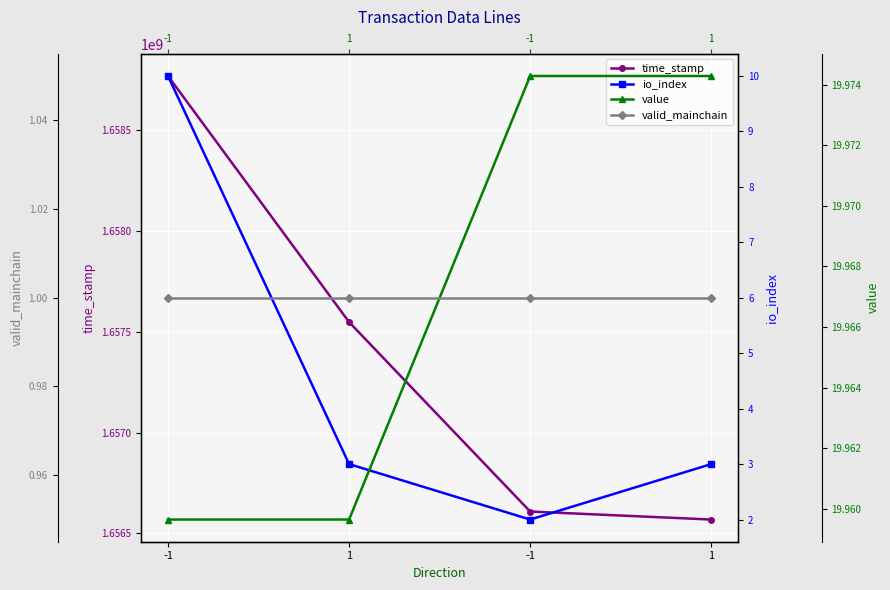

Is it true that valid_mainchain equals 0.4 at 1?

False